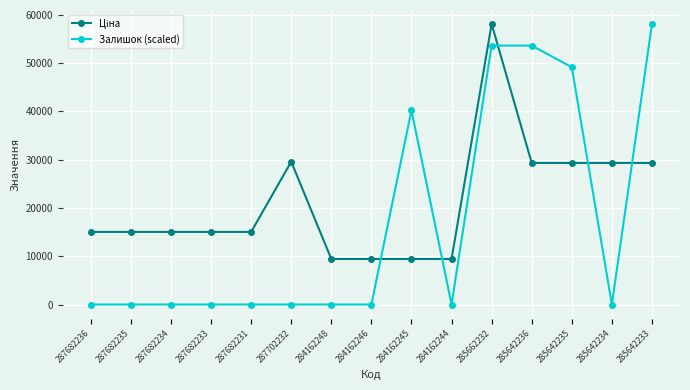

Is it true that Залишок (scaled) equals 95715.7 at 285642236?

False